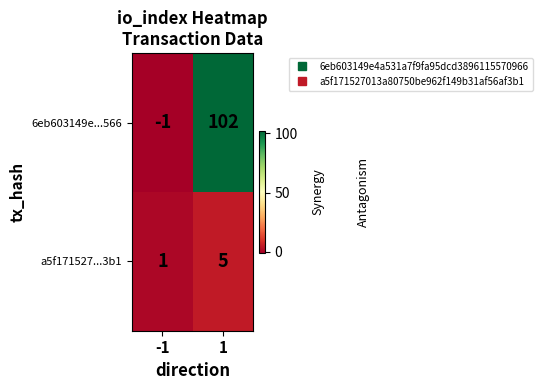

At which category does the chart reach its peak across all series?

1